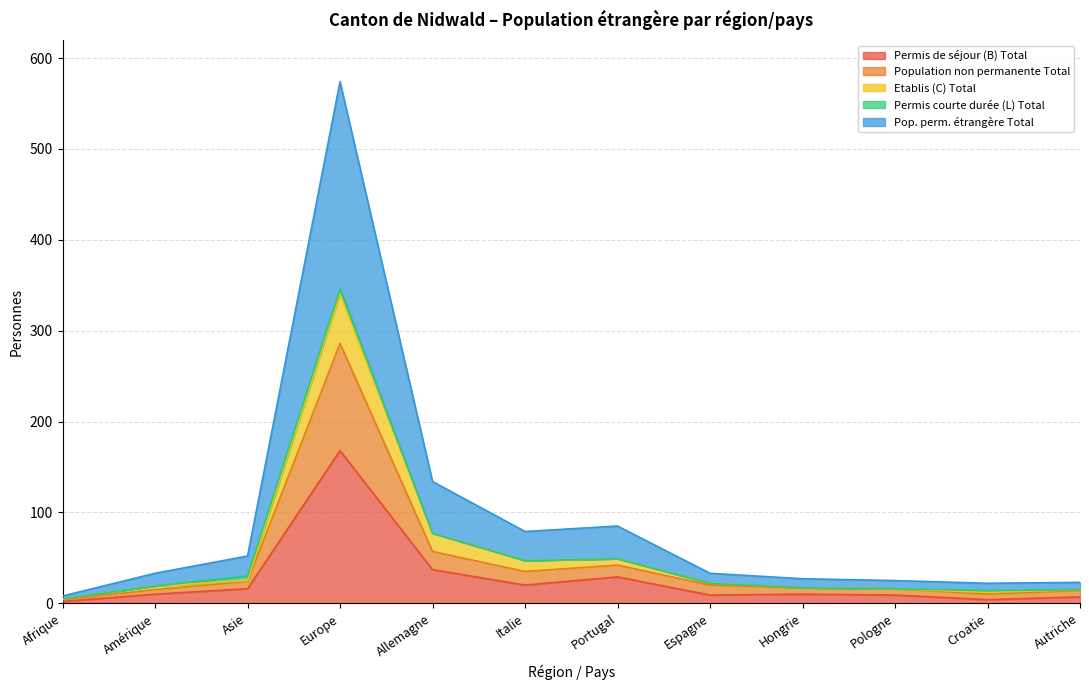

The value of Pop. perm. étrangère Total at Croatie is 22. True or false?

False